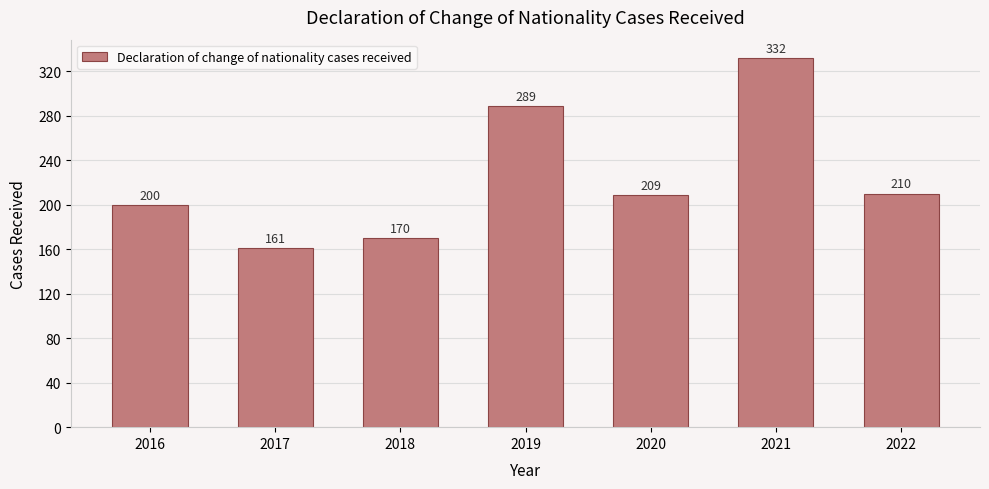

What is the value of the 5th bar from the left?

209